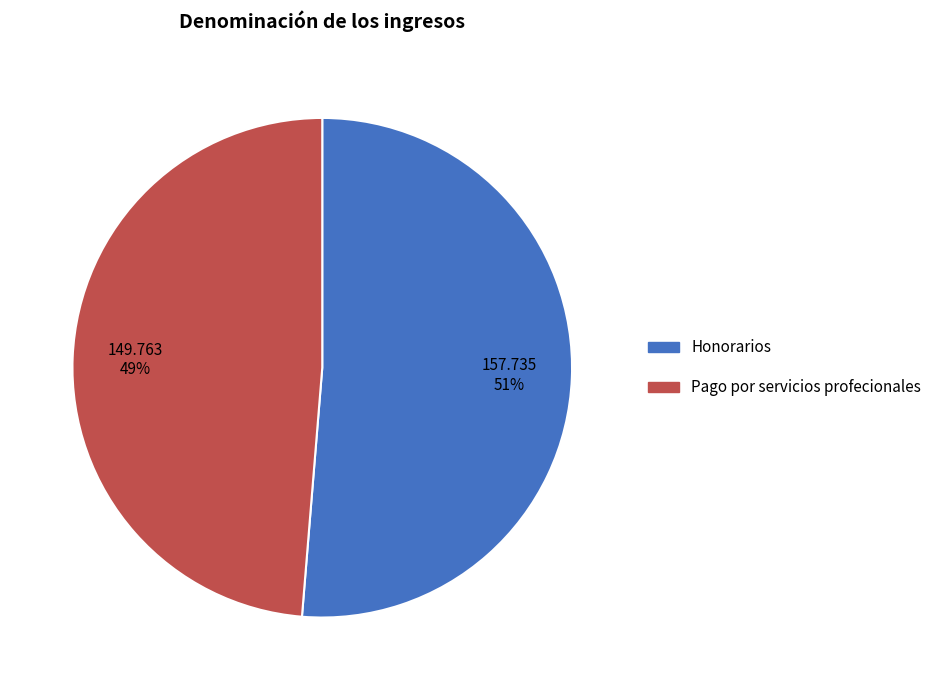

To the nearest percent, what is the average slice percentage?

50%